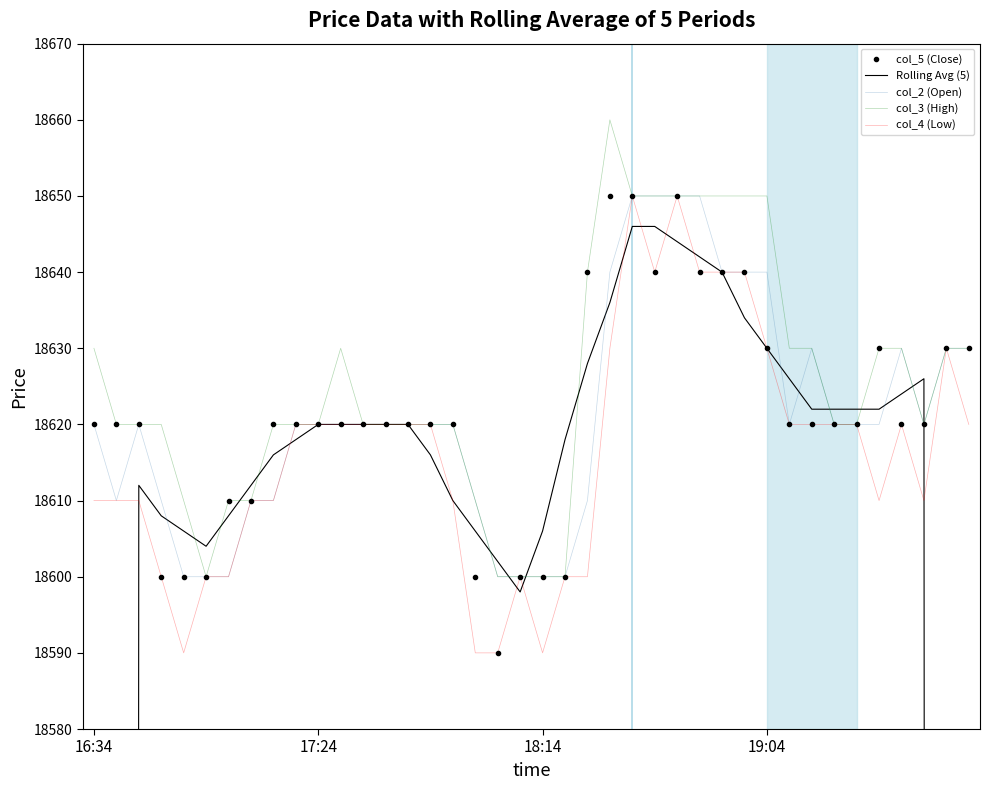

How many data points does each series have?

40